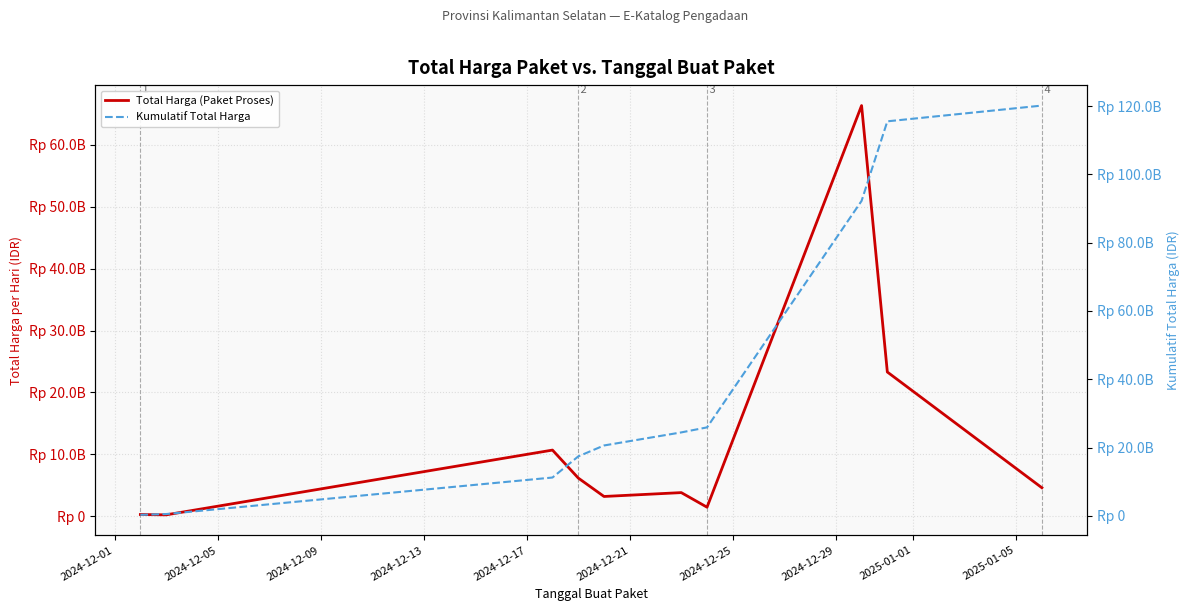

What position from the left is 2024-12-25?

7